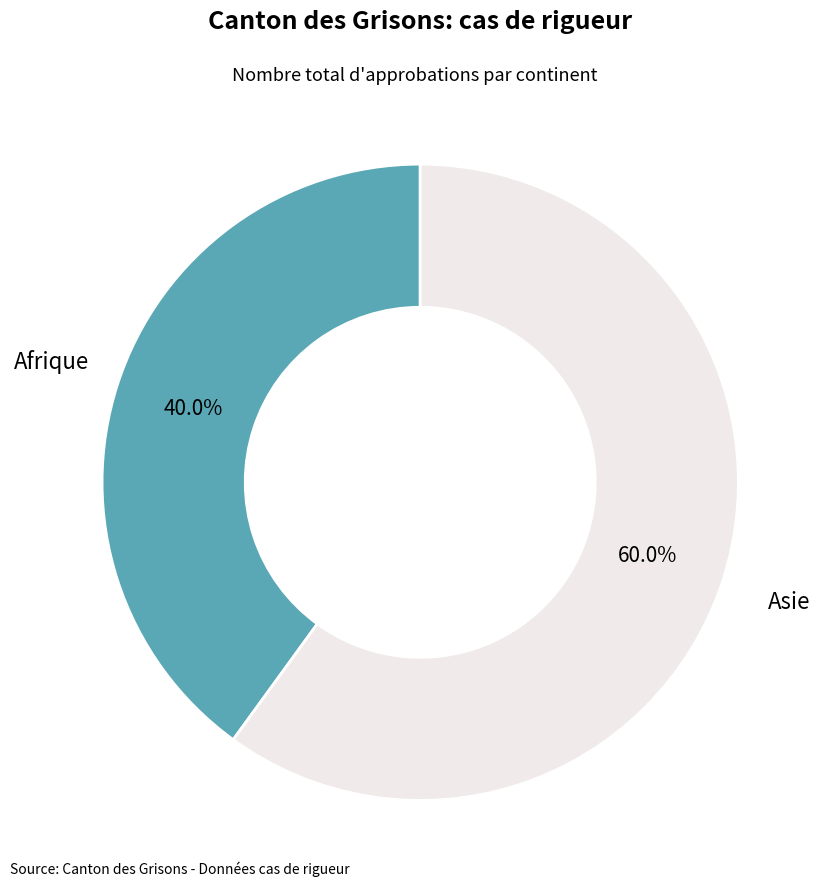

To the nearest percent, what is the difference between the largest and smallest slice percentages?

20%